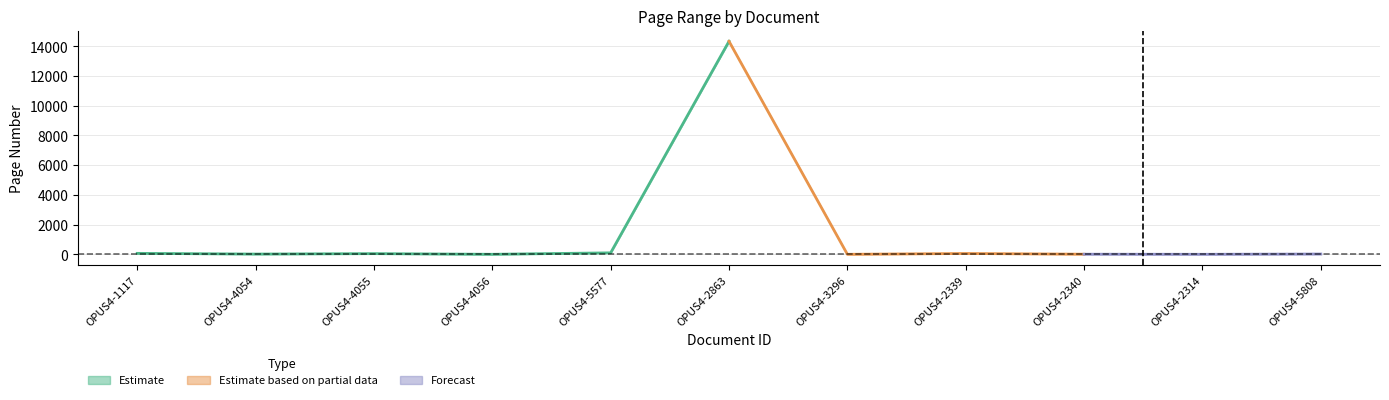

At which label is Erste Seite closest to 7167?

OPUS4-5577